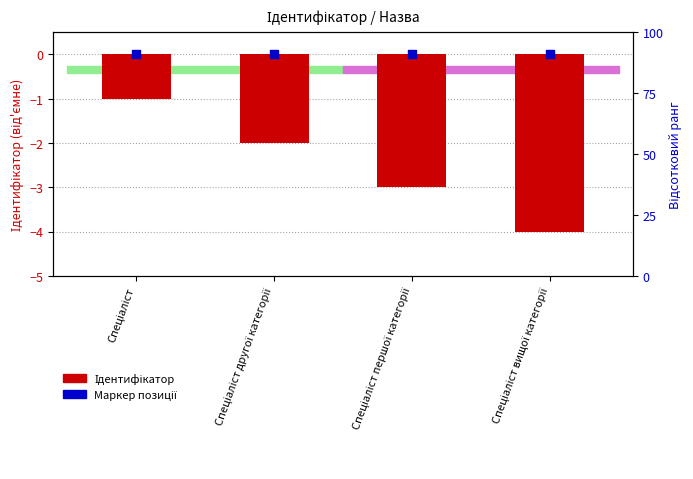

Is the value of Маркер позиції at Спеціаліст вищої категорії greater than the value of Ідентифікатор at Спеціаліст?

Yes